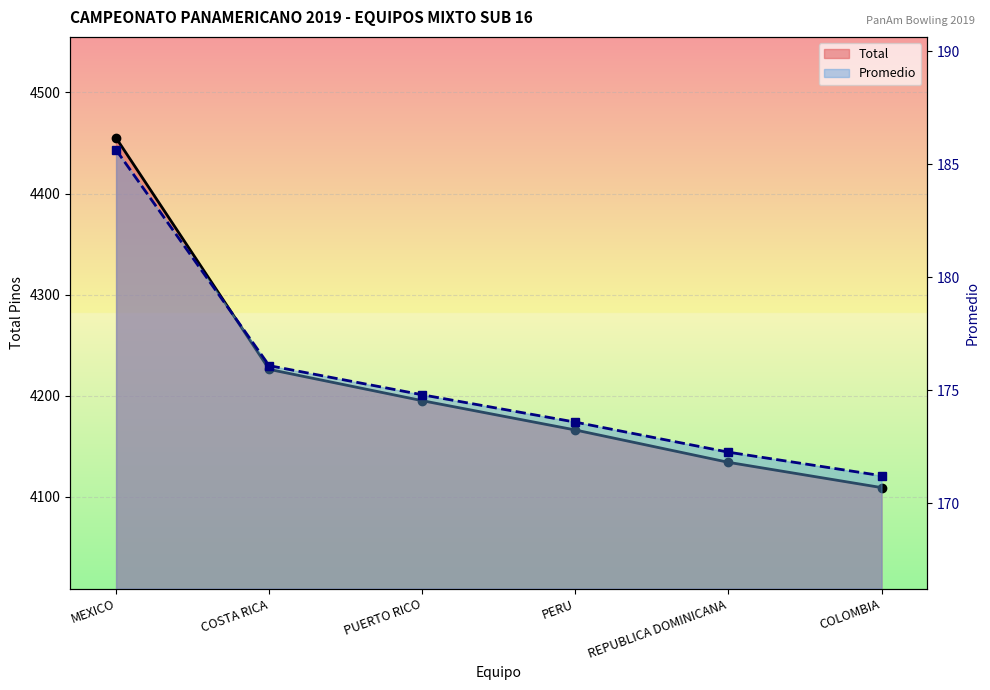

True or false: Total and Promedio cross at least once.

False